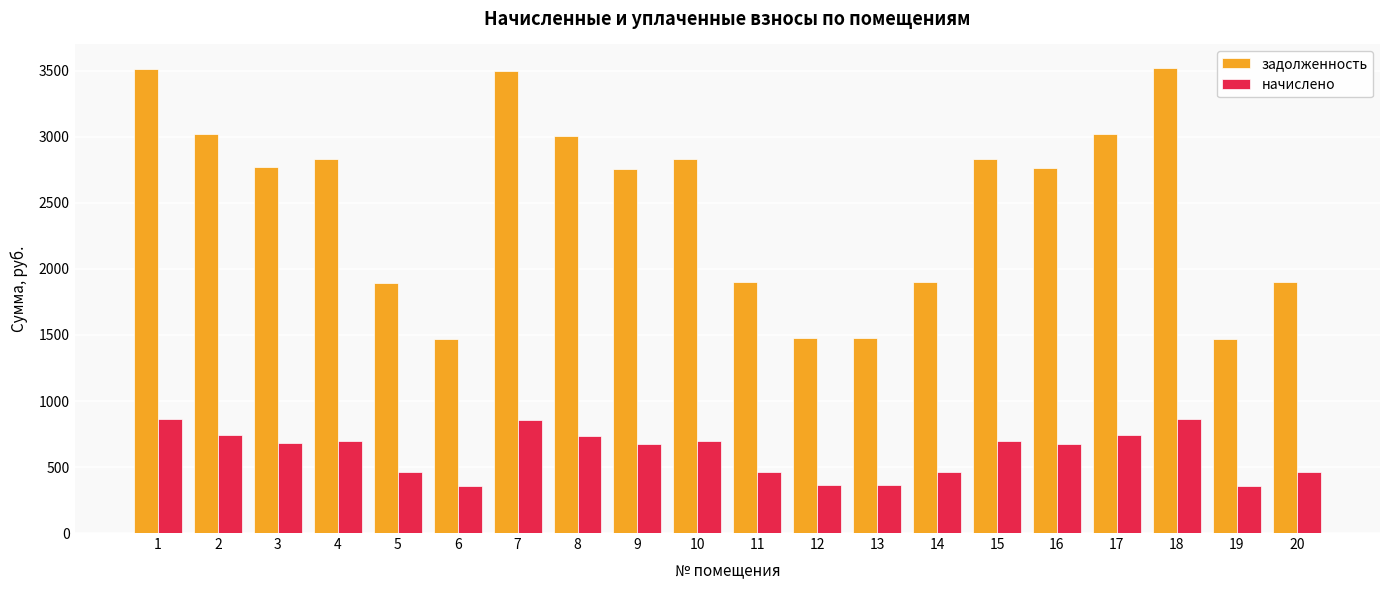

How many distinct data groups are displayed?

2